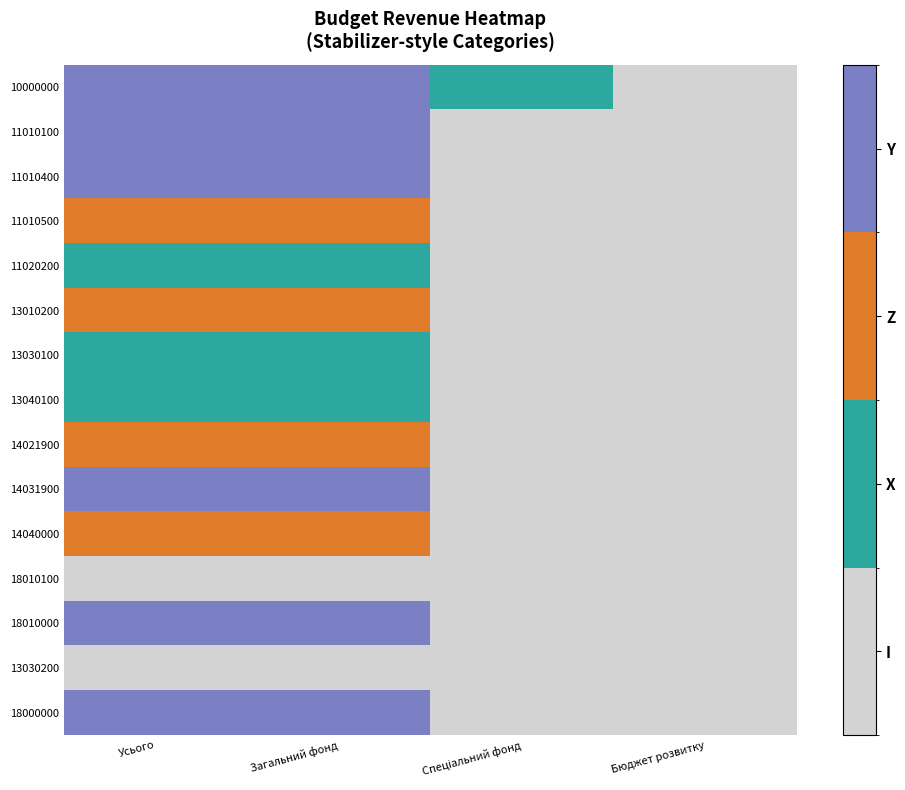

Rank the series at Усього from lowest to highest value.

18010100, 13030200, 11020200, 13030100, 13040100, 11010500, 13010200, 14021900, 14040000, 10000000, 11010100, 11010400, 14031900, 18010000, 18000000